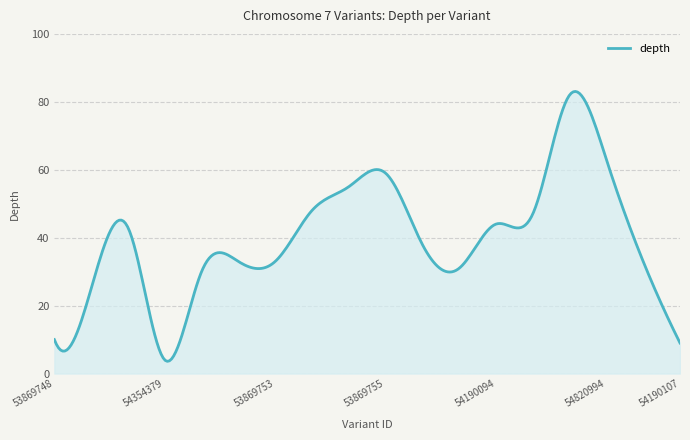

What is the greatest value displayed?

83.1